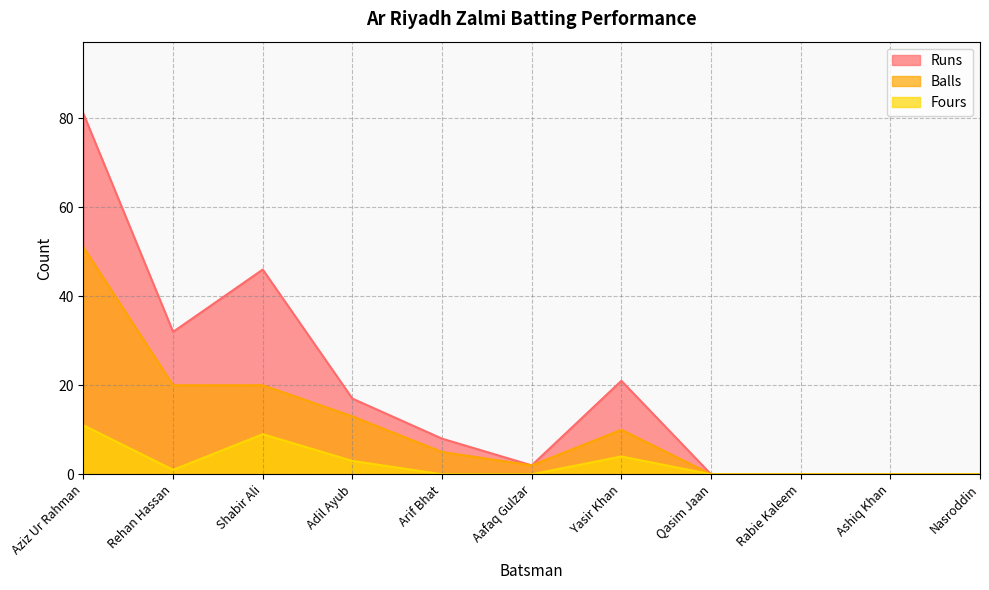

At which category does Fours reach its first local valley?

Rehan Hassan